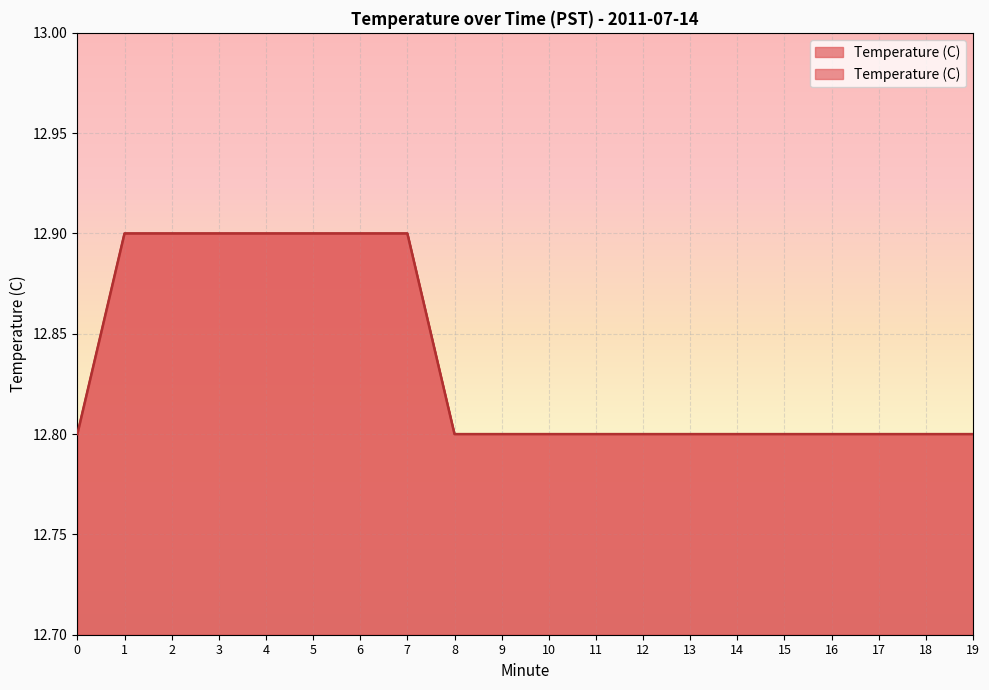

Rank the categories by value from lowest to highest.

0, 8, 9, 10, 11, 12, 13, 14, 15, 16, 17, 18, 19, 1, 2, 3, 4, 5, 6, 7